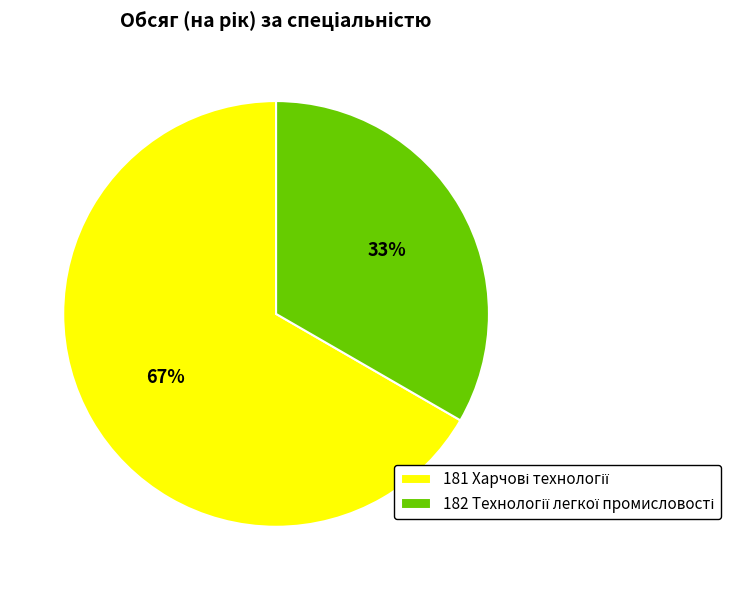

Does any single category account for the majority?

Yes